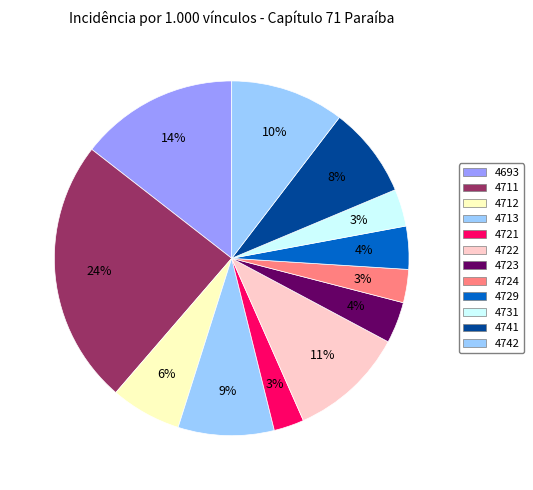

Is it true that 4722 is 11% of the pie?

True